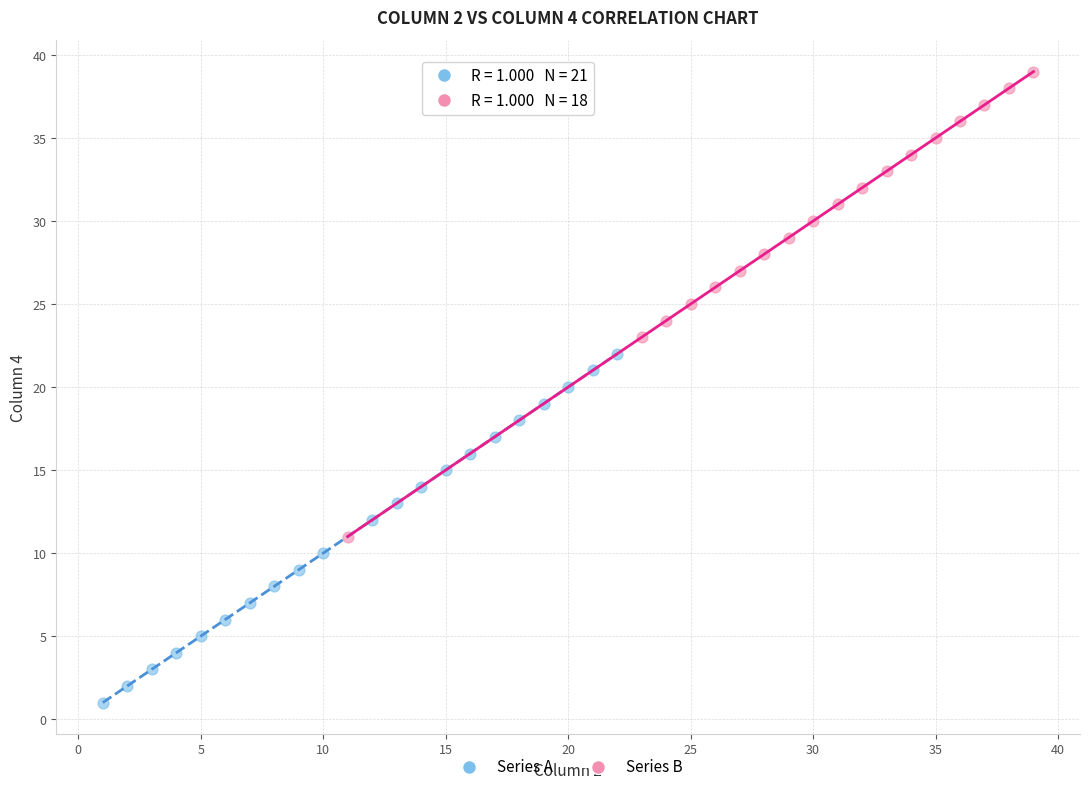

Which series reaches the maximum Y coordinate?

Series B